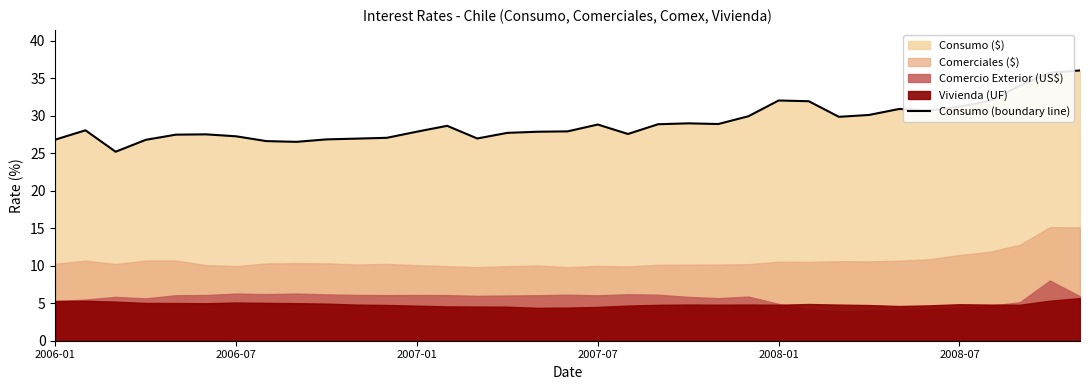

What is the highest value of the Consumo (boundary line) series?

36.1